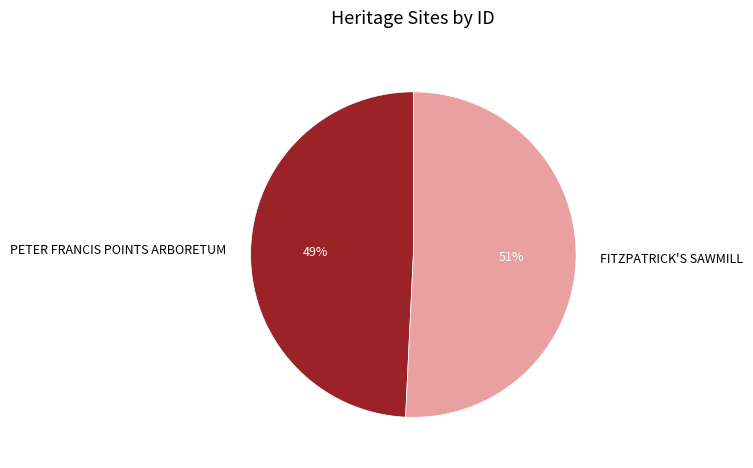

To the nearest percent, what is the average slice percentage?

50%